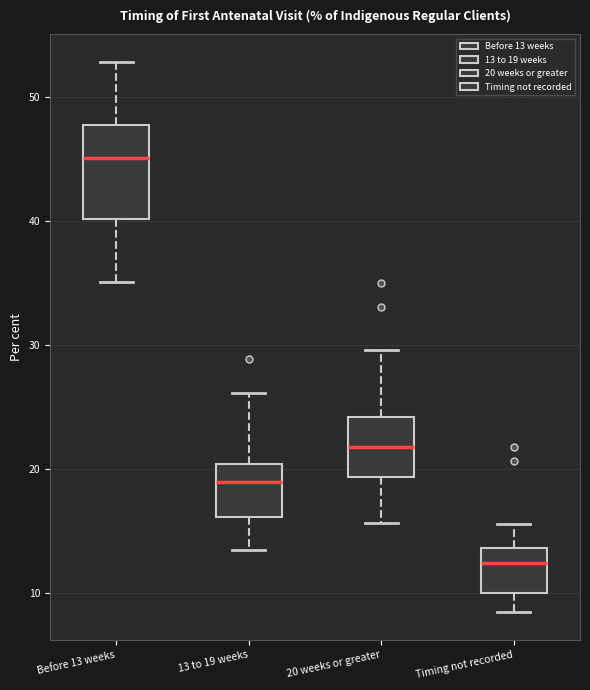

Which box is the tallest, from its lower edge to its upper edge?

Before 13 weeks